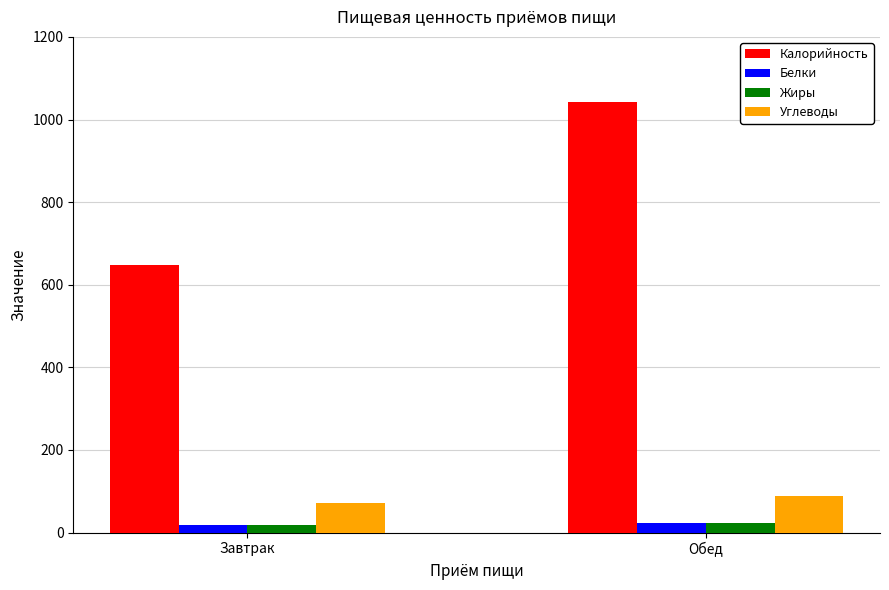

Is it true that Углеводы equals 150.8 at Обед?

False